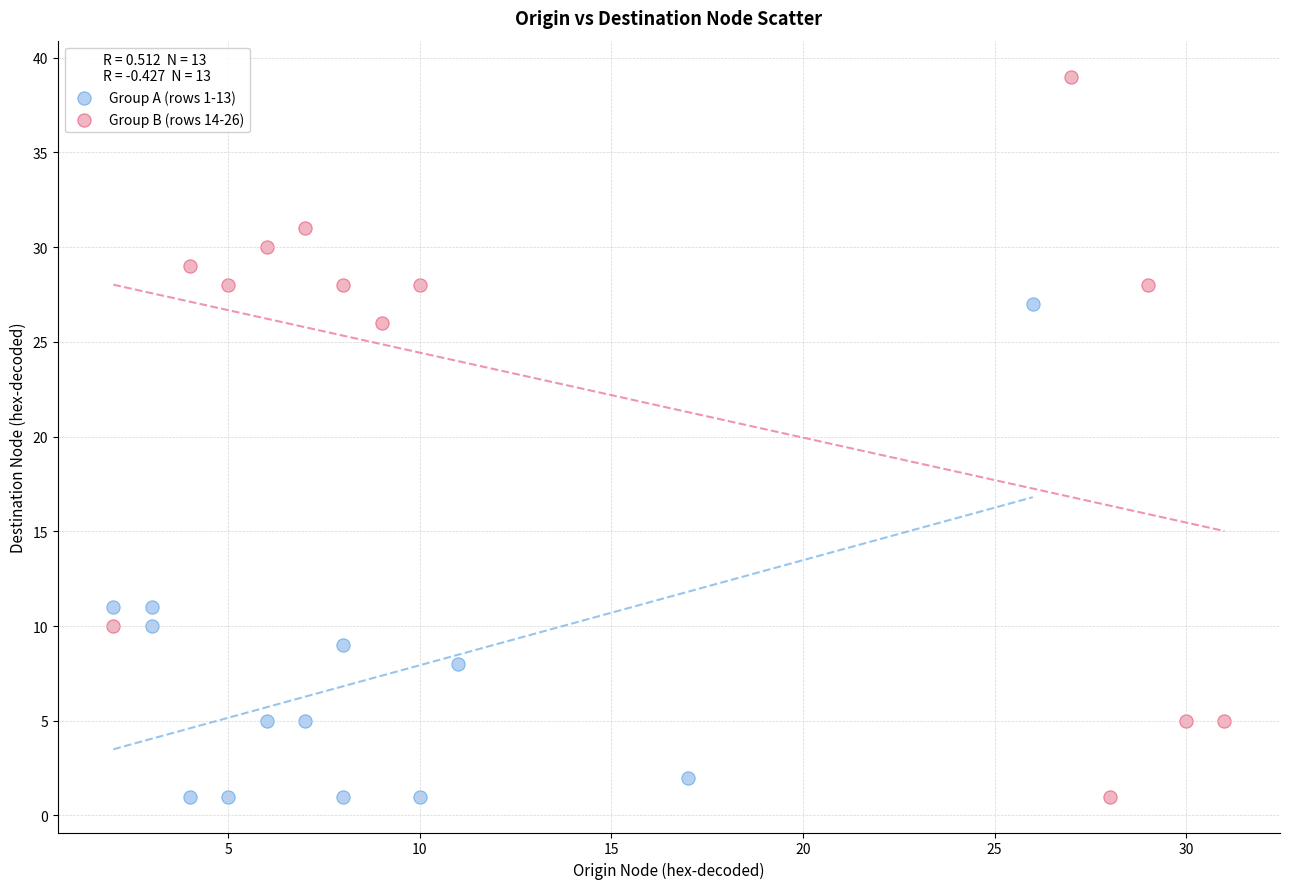

Which series reaches the maximum Y coordinate?

Group B (rows 14-26)